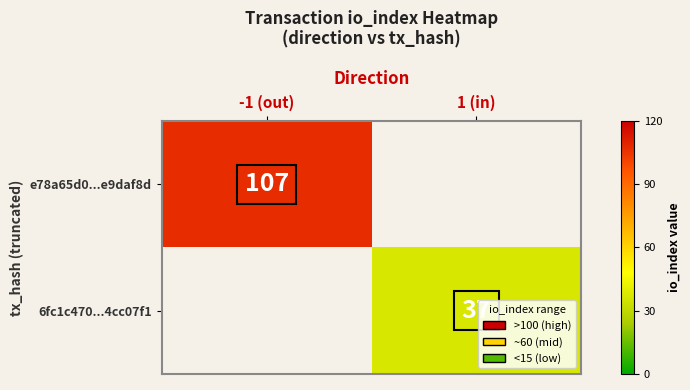

Is the value of 6fc1c470...4cc07f1 at 1 (in) greater than the value of e78a65d0...e9daf8d at -1 (out)?

No